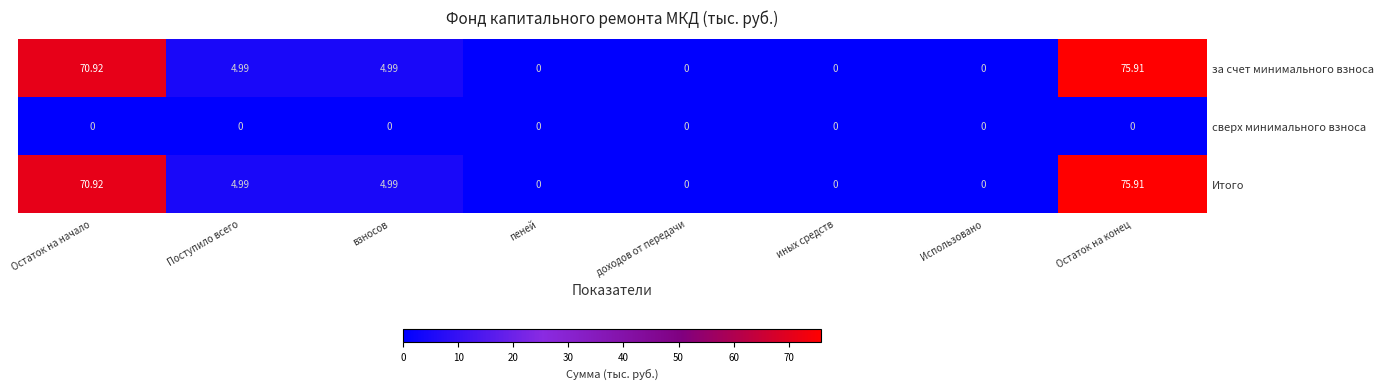

At which label does за счет минимального взноса first exceed 4?

Остаток на начало